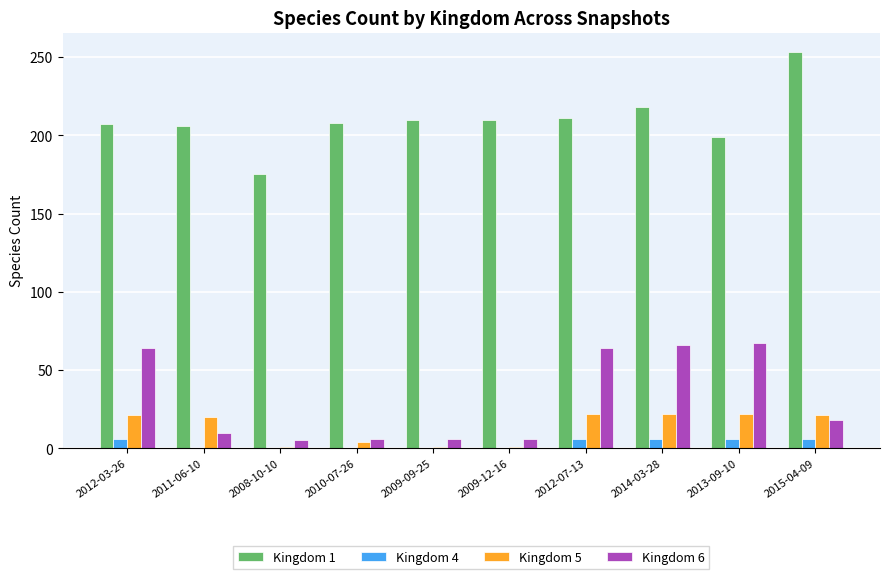

Is it true that Kingdom 4 equals 6 at 2014-03-28?

True